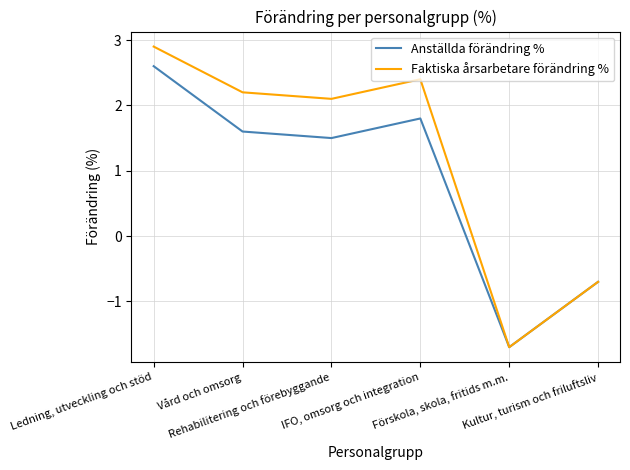

At which category does the chart reach its peak across all series?

Ledning, utveckling och stöd